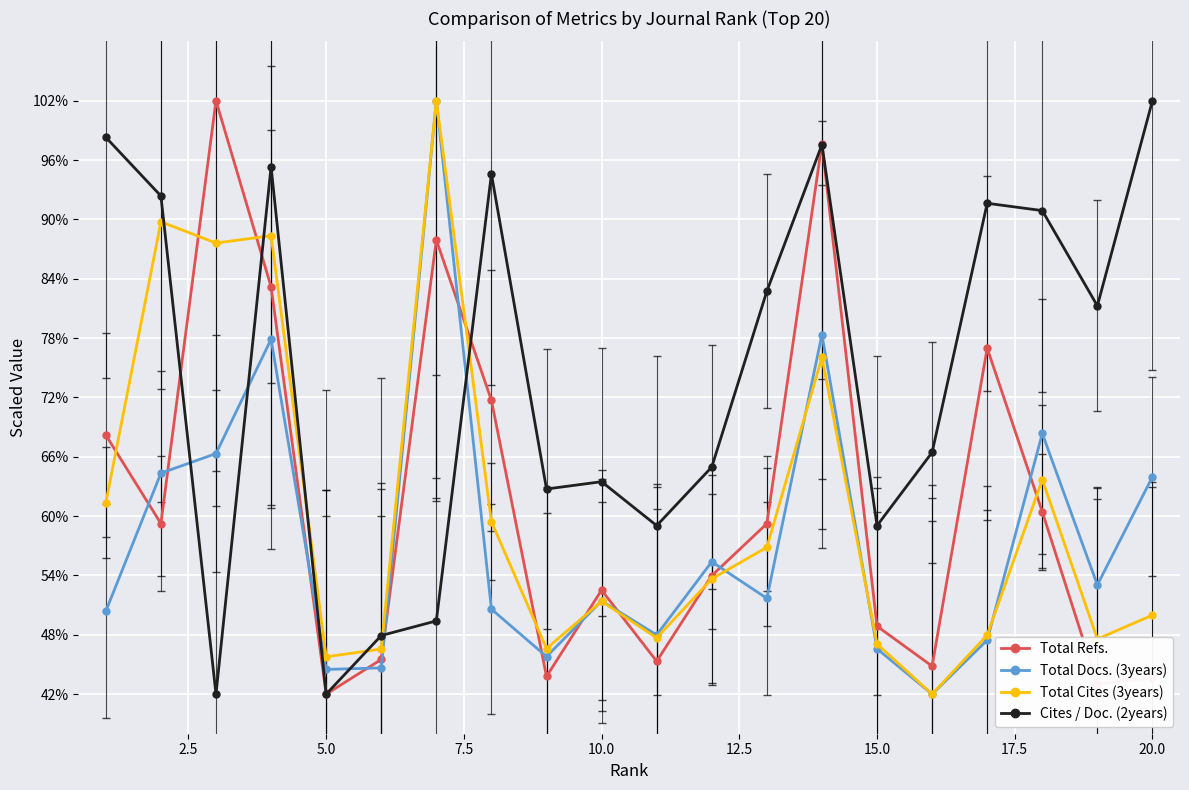

True or false: Total Refs. and Total Docs. (3years) cross at least once.

True